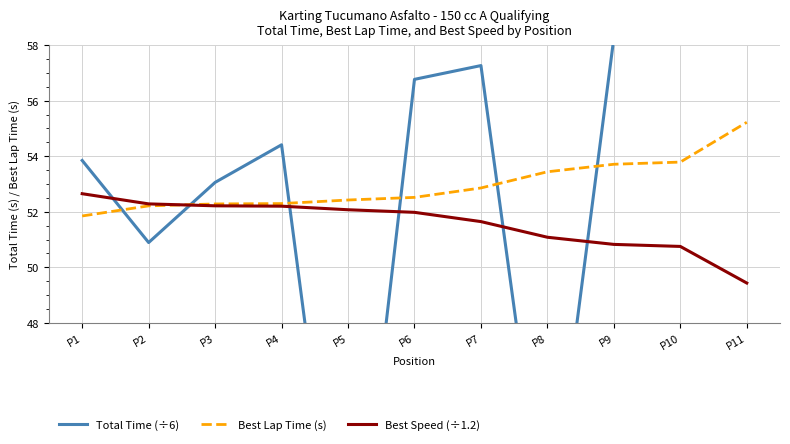

At which category is the sum across all series the highest?

P10